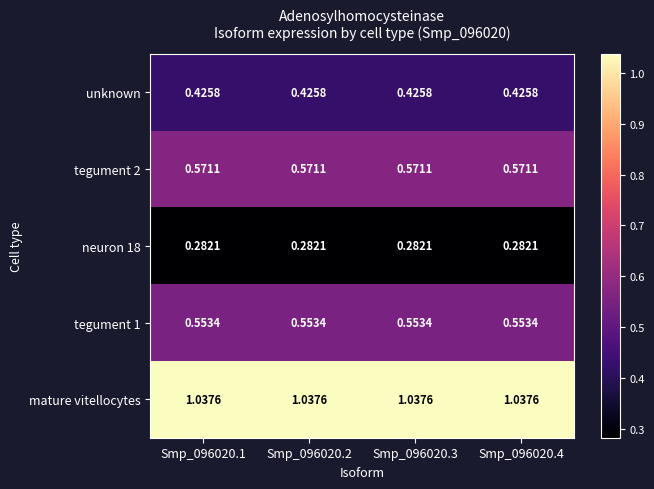

Rank the series at Smp_096020.1 from highest to lowest value.

mature vitellocytes, tegument 2, tegument 1, unknown, neuron 18